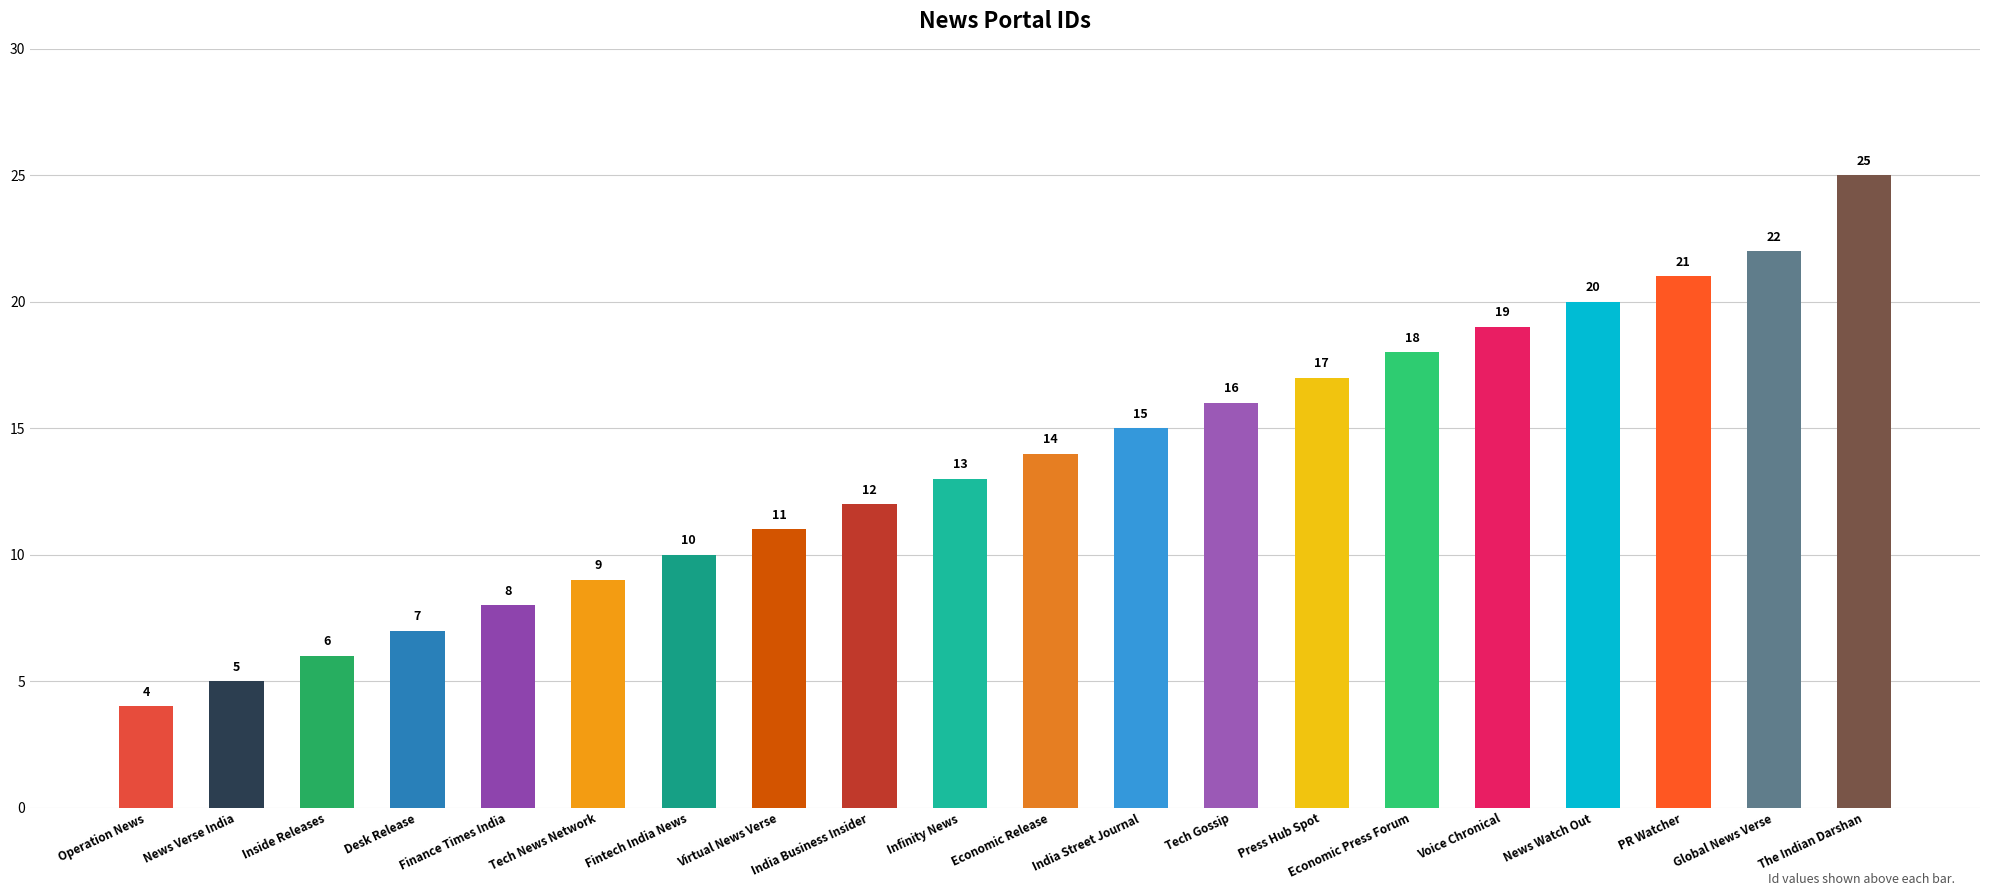

Reading left to right, what are all the values shown in this chart?

Operation News=4	News Verse India=5	Inside Releases=6	Desk Release=7	Finance Times India=8	Tech News Network=9	Fintech India News=10	Virtual News Verse=11	India Business Insider=12	Infinity News=13	Economic Release=14	India Street Journal=15	Tech Gossip=16	Press Hub Spot=17	Economic Press Forum=18	Voice Chronical=19	News Watch Out=20	PR Watcher=21	Global News Verse=22	The Indian Darshan=25